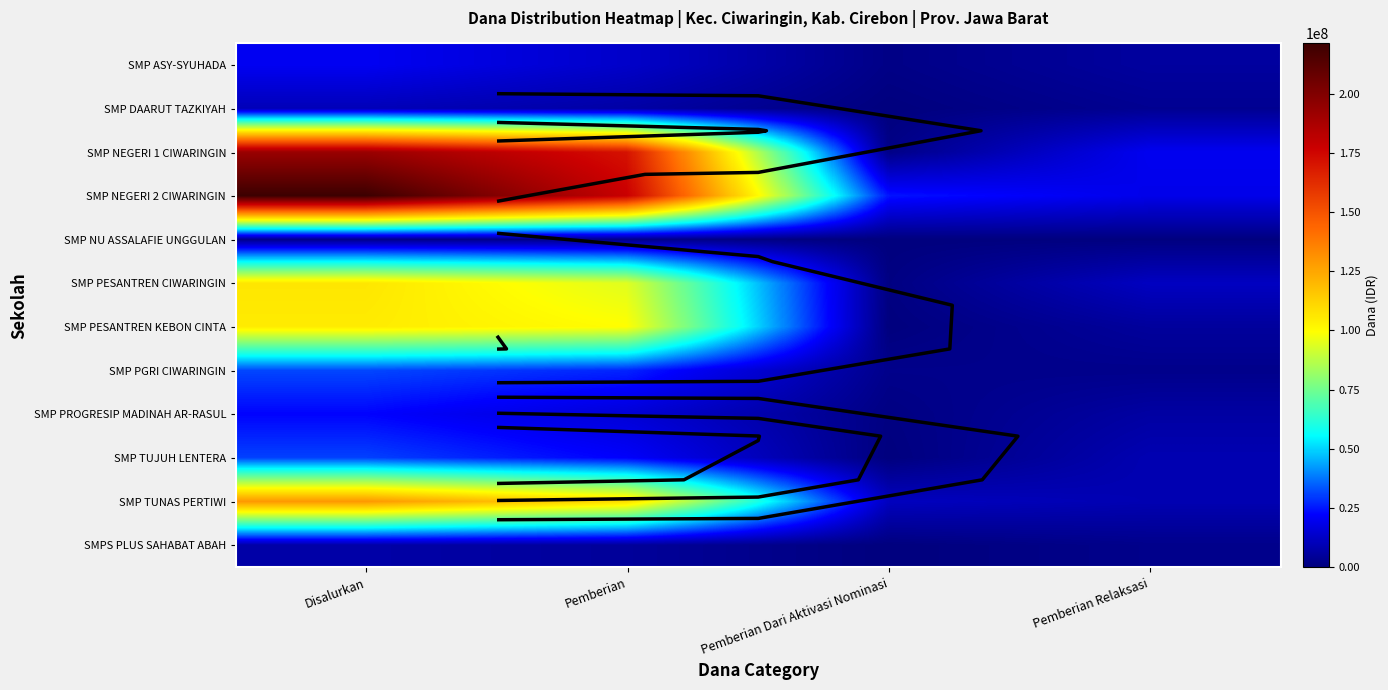

List the series in order of their peak value, lowest first.

SMP NU ASSALAFIE UNGGULAN, SMPS PLUS SAHABAT ABAH, SMP DAARUT TAZKIYAH, SMP ASY-SYUHADA, SMP PROGRESIP MADINAH AR-RASUL, SMP TUJUH LENTERA, SMP PGRI CIWARINGIN, SMP PESANTREN KEBON CINTA, SMP PESANTREN CIWARINGIN, SMP TUNAS PERTIWI, SMP NEGERI 1 CIWARINGIN, SMP NEGERI 2 CIWARINGIN